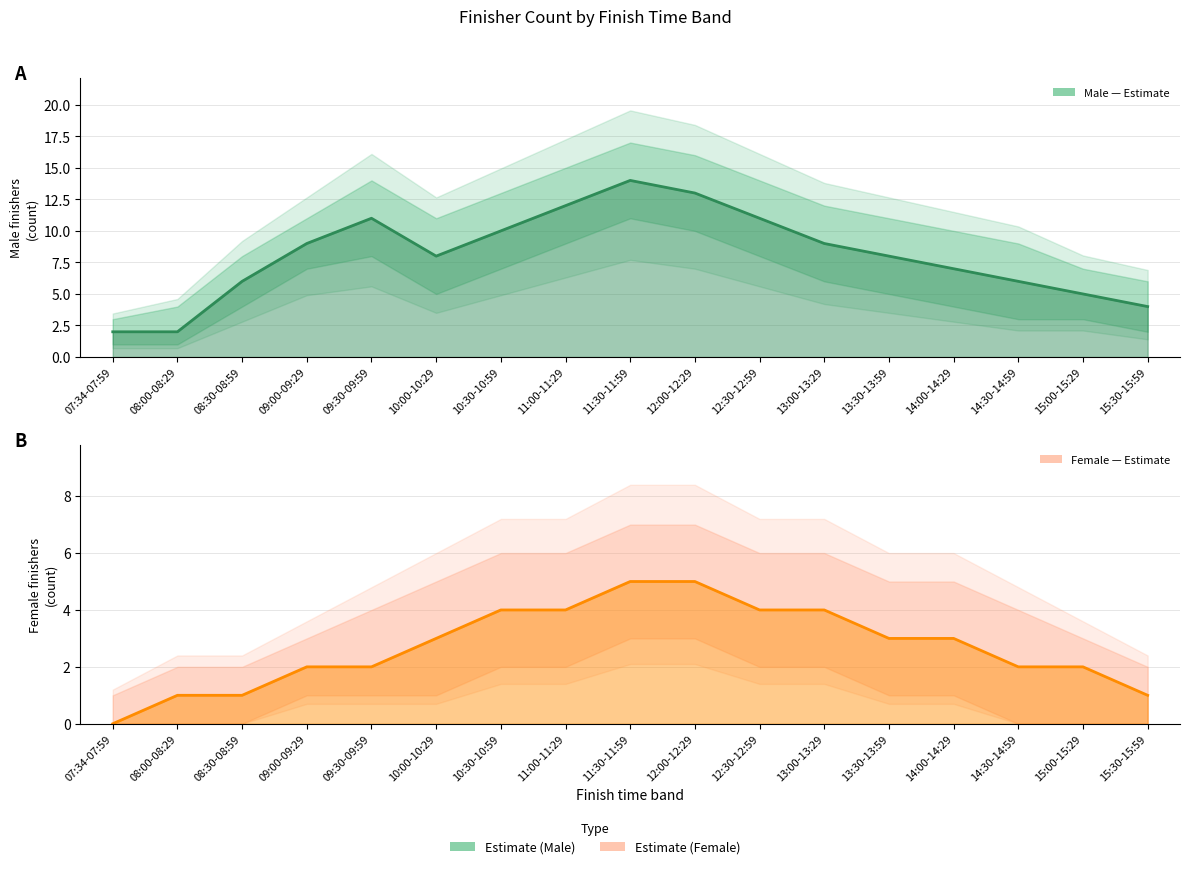

At how many categories does at least one series exceed 4?

14